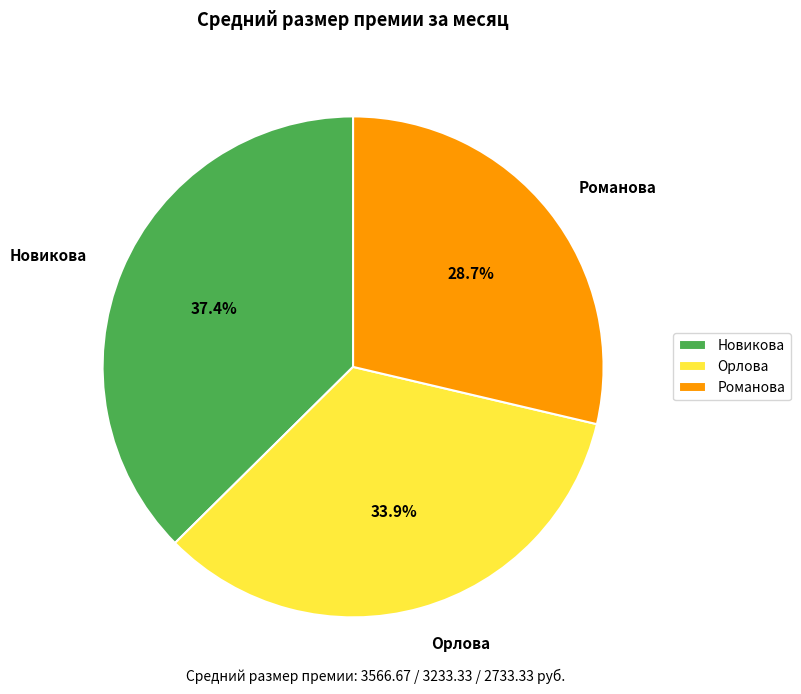

What percentage is NOT represented by Романова?

71.3%